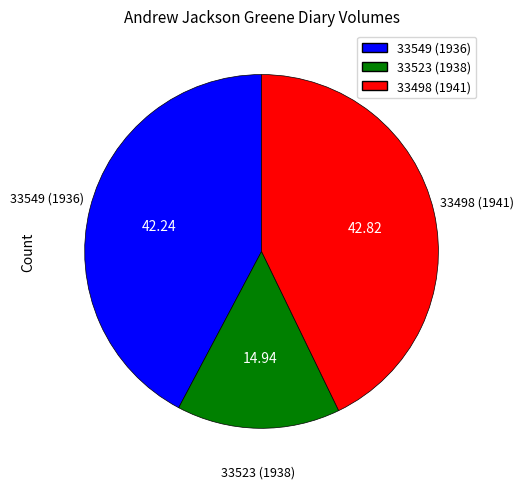

Combined, do 33523 (1938) and 33498 (1941) account for over 50%?

Yes